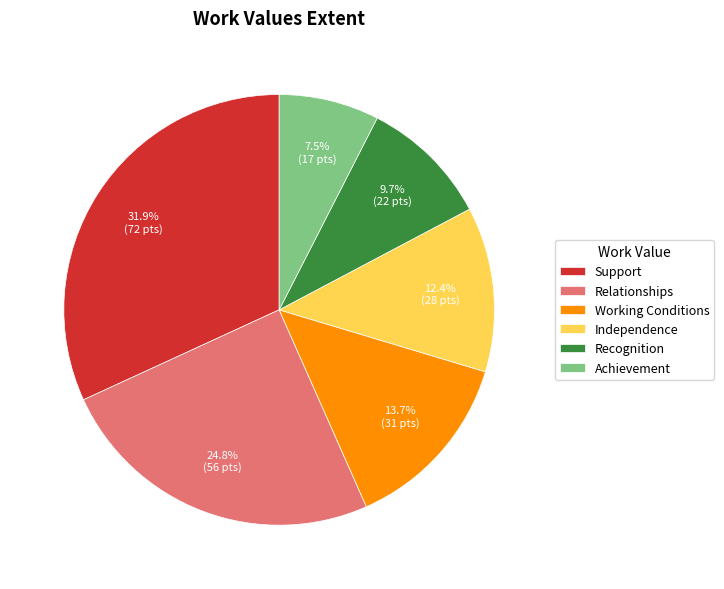

Approximately how many times larger is the value at Achievement compared to Support?

0.2